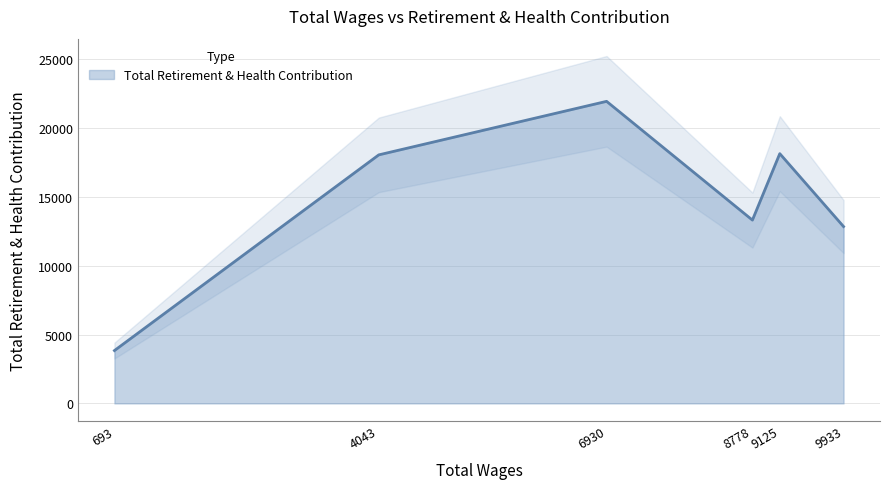

At which category does the chart reach its minimum across all series?

693